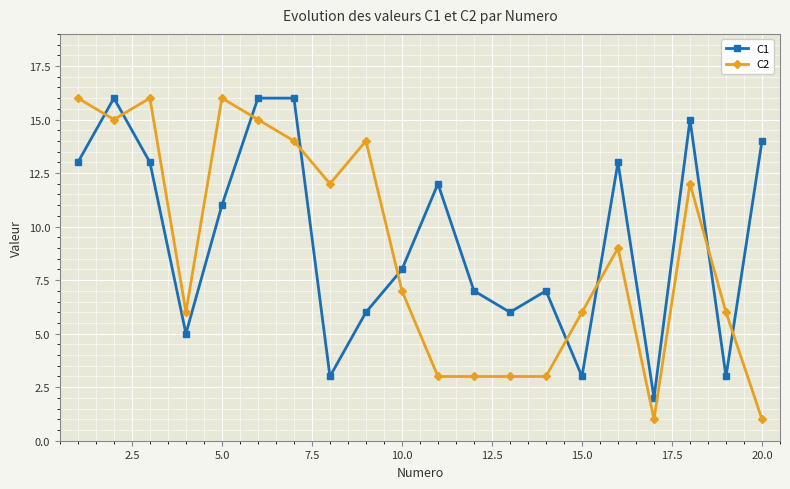

True or false: C2 has more than 0 interior local peaks.

True